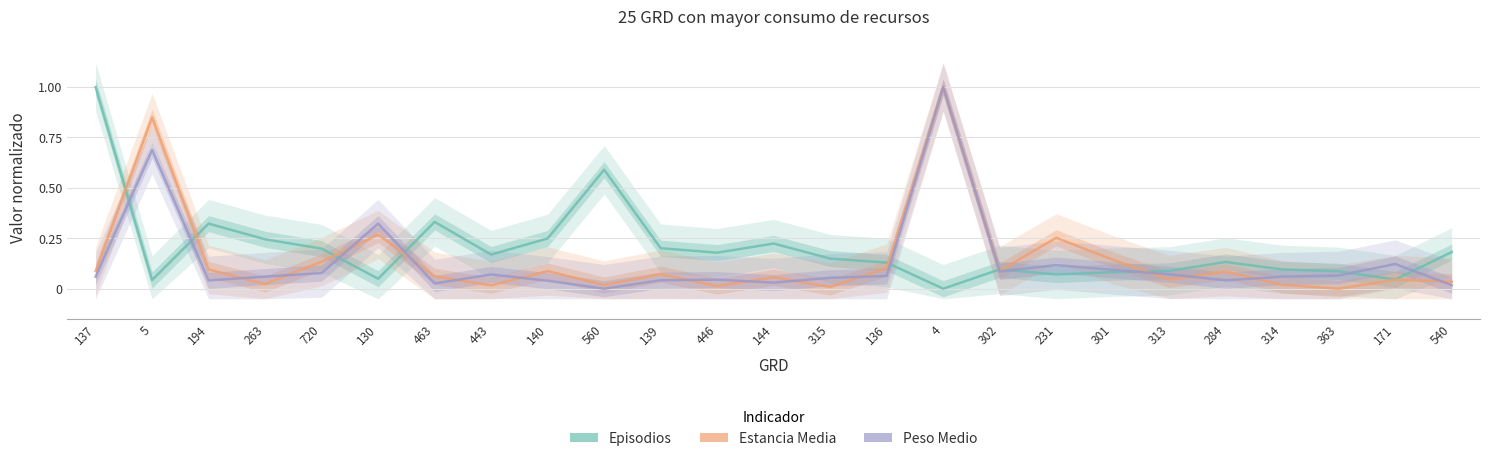

Reading left to right, transcribe all the data shown in this chart.

Episodios: 137=1.0	5=0.0	194=0.3	263=0.2	720=0.2	130=0.0	463=0.3	443=0.2	140=0.2	560=0.6	139=0.2	446=0.2	144=0.2	315=0.1	136=0.1	4=0.0	302=0.1	231=0.1	301=0.1	313=0.1	284=0.1	314=0.1	363=0.1	171=0.0	540=0.2
Estancia Media: 137=0.1	5=0.8	194=0.1	263=0.0	720=0.1	130=0.3	463=0.1	443=0.0	140=0.1	560=0.0	139=0.1	446=0.0	144=0.1	315=0.0	136=0.1	4=1.0	302=0.1	231=0.3	301=0.1	313=0.0	284=0.1	314=0.0	363=0.0	171=0.0	540=0.0
Peso Medio: 137=0.1	5=0.7	194=0.0	263=0.1	720=0.1	130=0.3	463=0.0	443=0.1	140=0.0	560=0.0	139=0.0	446=0.0	144=0.0	315=0.1	136=0.1	4=1.0	302=0.1	231=0.1	301=0.1	313=0.1	284=0.0	314=0.1	363=0.1	171=0.1	540=0.0